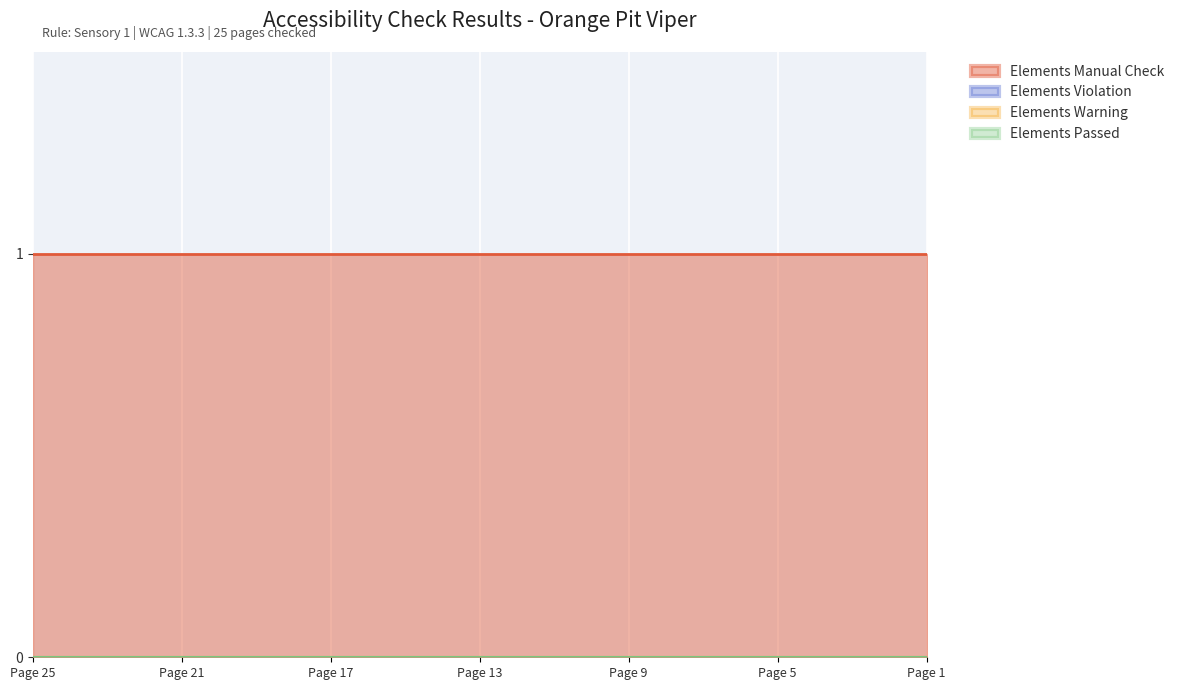

Which series changed the most between Page 23 and Page 16?

Elements Manual Check